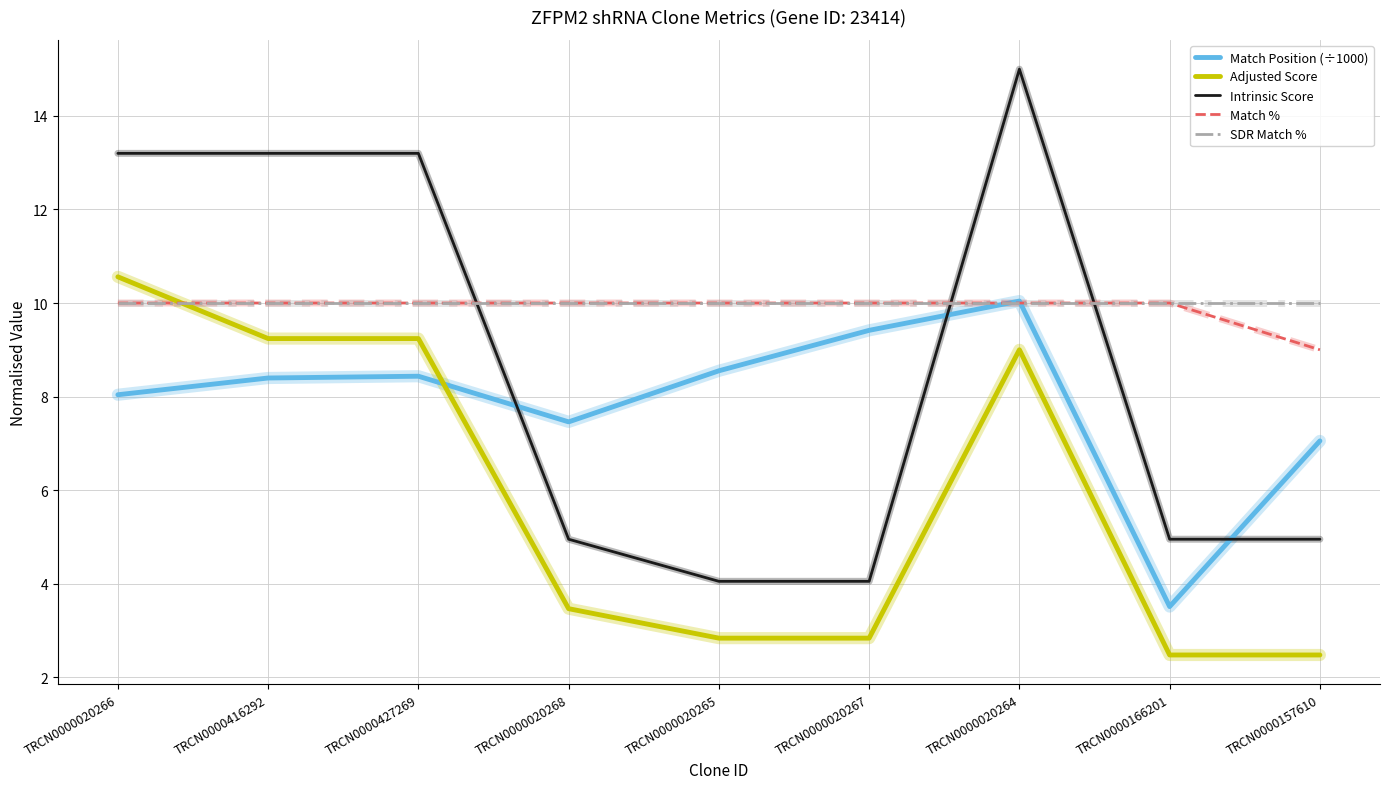

What is the total value across all series at TRCN0000020268?

35.9